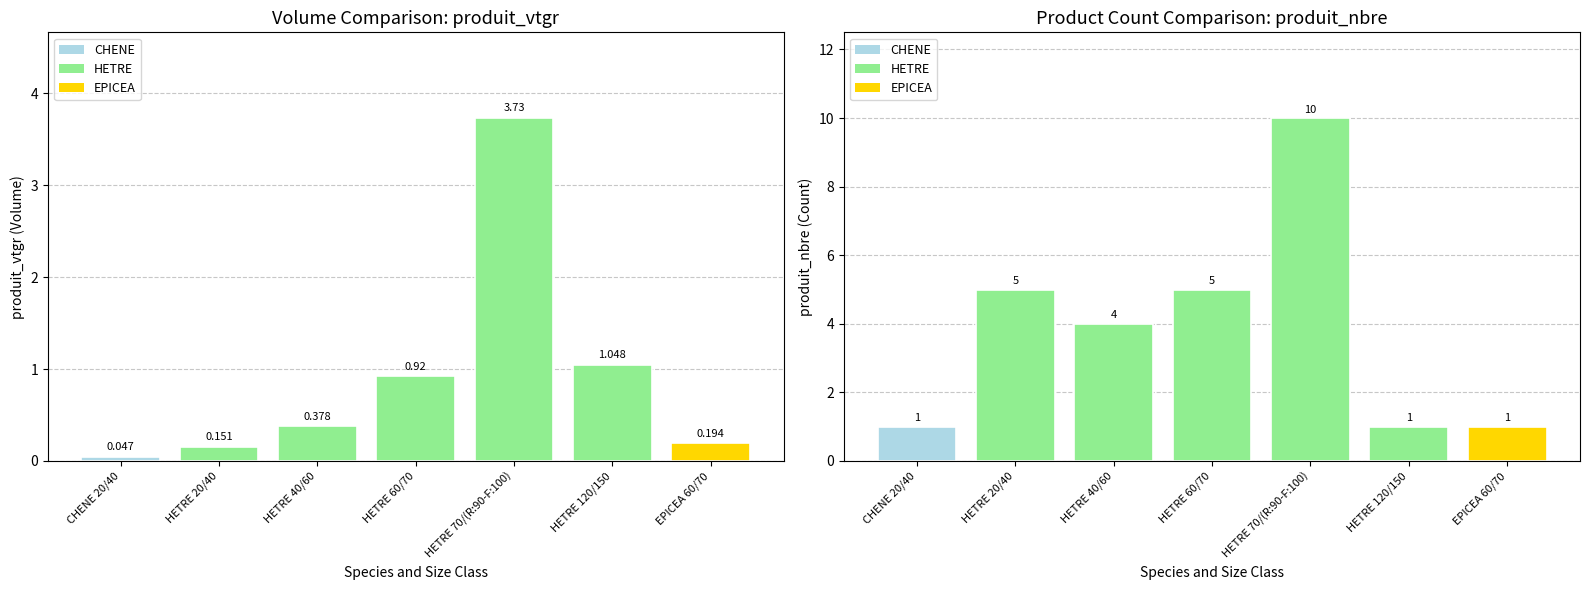

What is the label of the 5th bar from the left?

HETRE 70/(R:90-F:100)